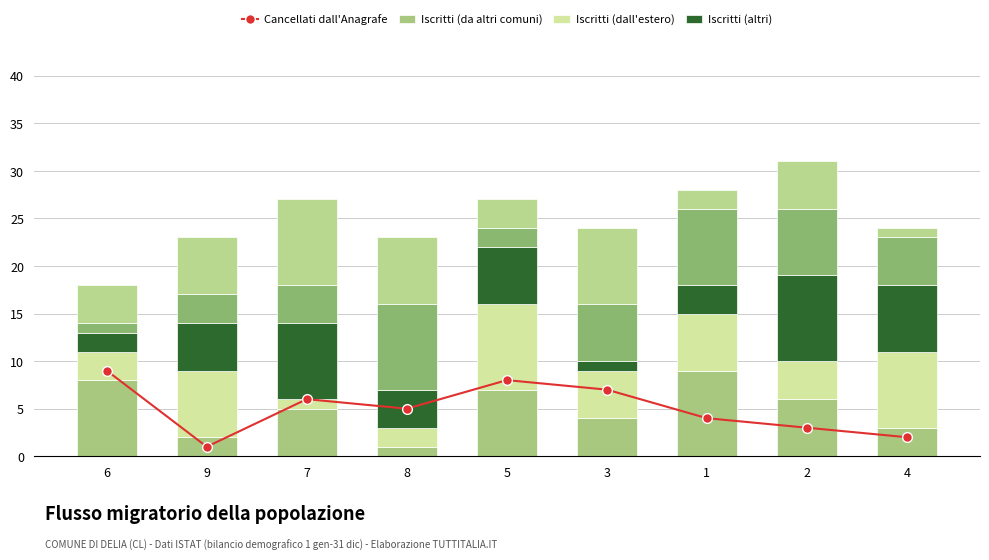

Reading left to right, transcribe all the data shown in this chart.

Cancellati dall'Anagrafe: 9	1	6	5	8	7	4	3	2
Iscritti (da altri comuni): 8	2	5	1	7	4	9	6	3
Iscritti (dall'estero): 3	7	1	2	9	5	6	4	8
Iscritti (altri): 2	5	8	4	6	1	3	9	7